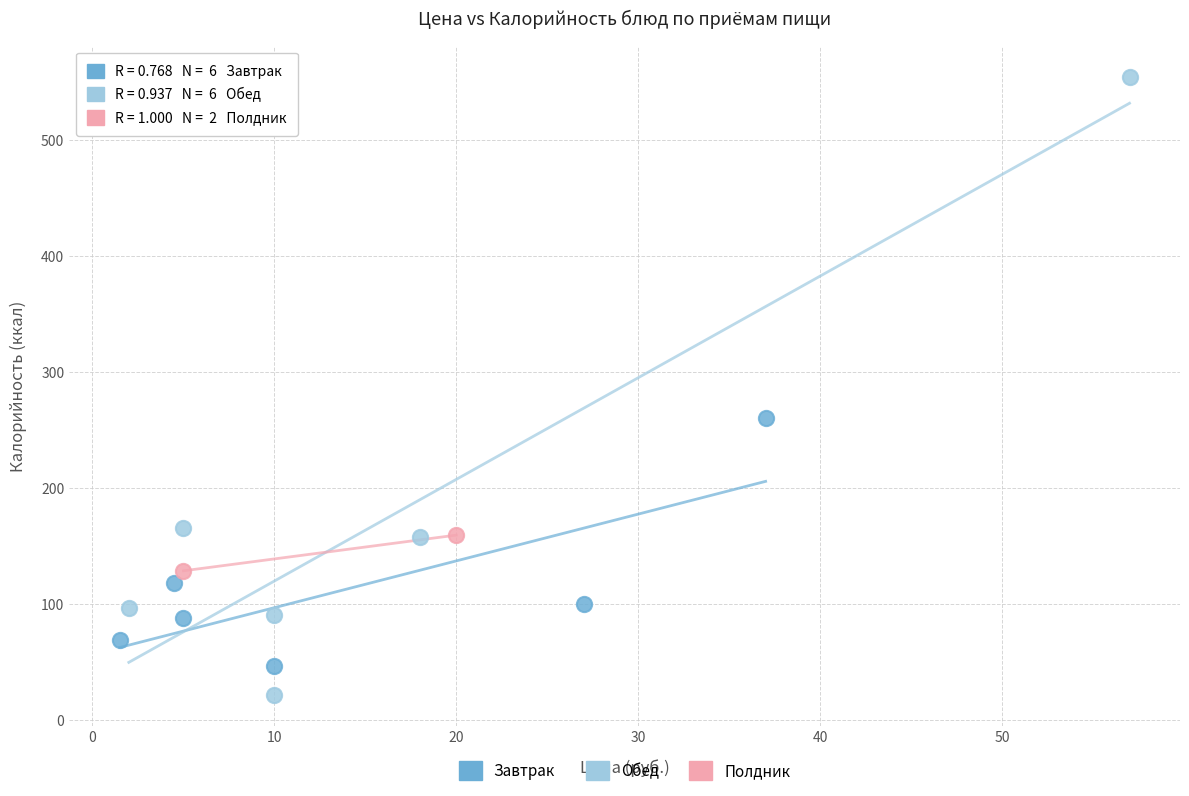

What are all the series names shown in the legend?

Завтрак, Обед, Полдник